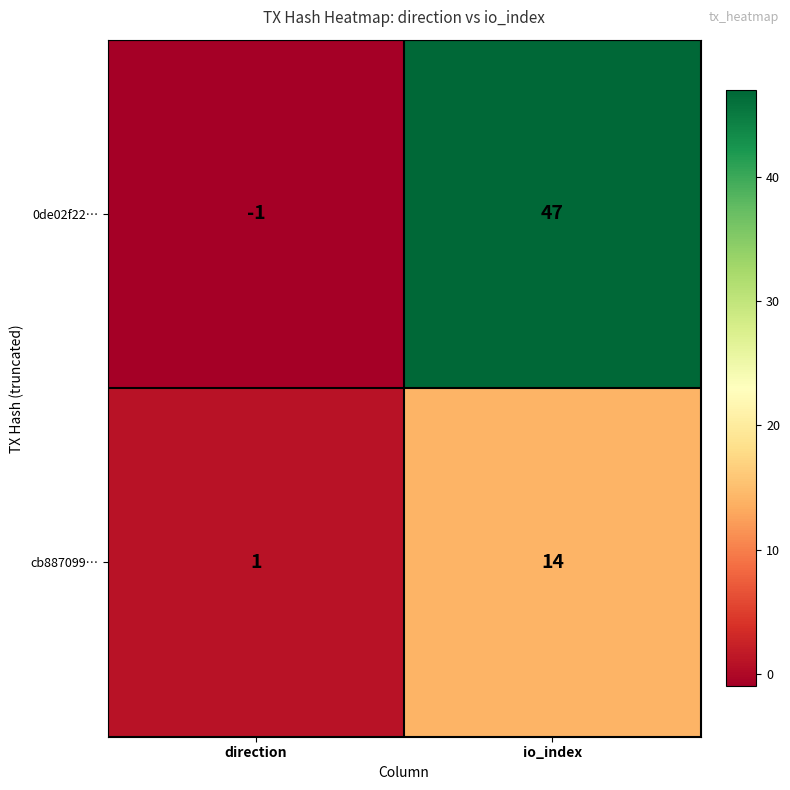

The cb887099… series shows 6 at io_index. True or false?

False